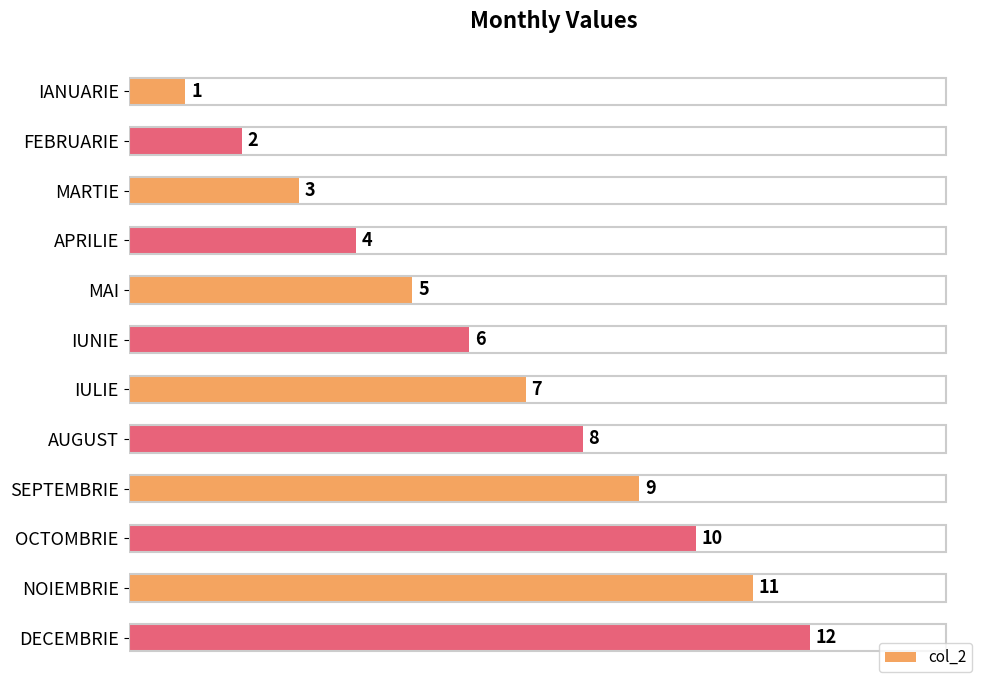

Are the bars horizontal?

Yes